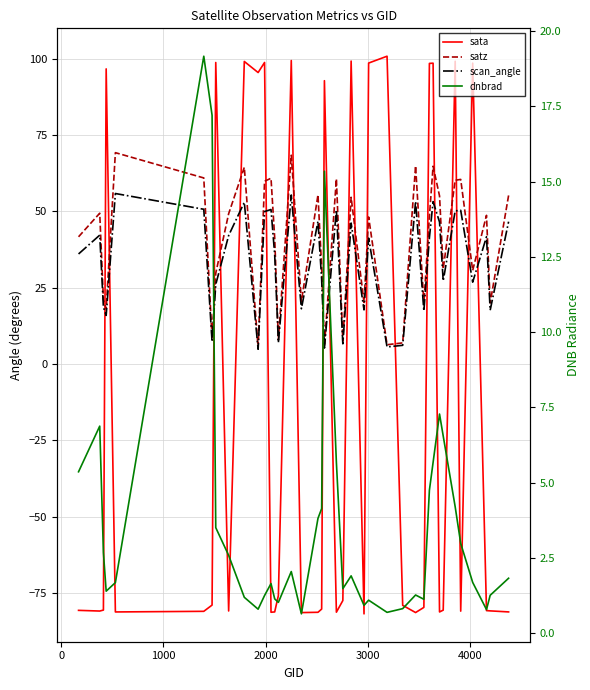

What is the value of the dnbrad point at the 36th from the left?

1.7